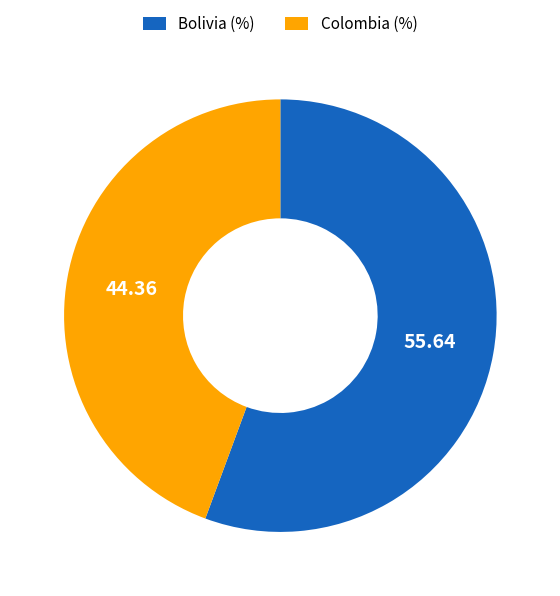

Is there a majority slice in this chart?

Yes